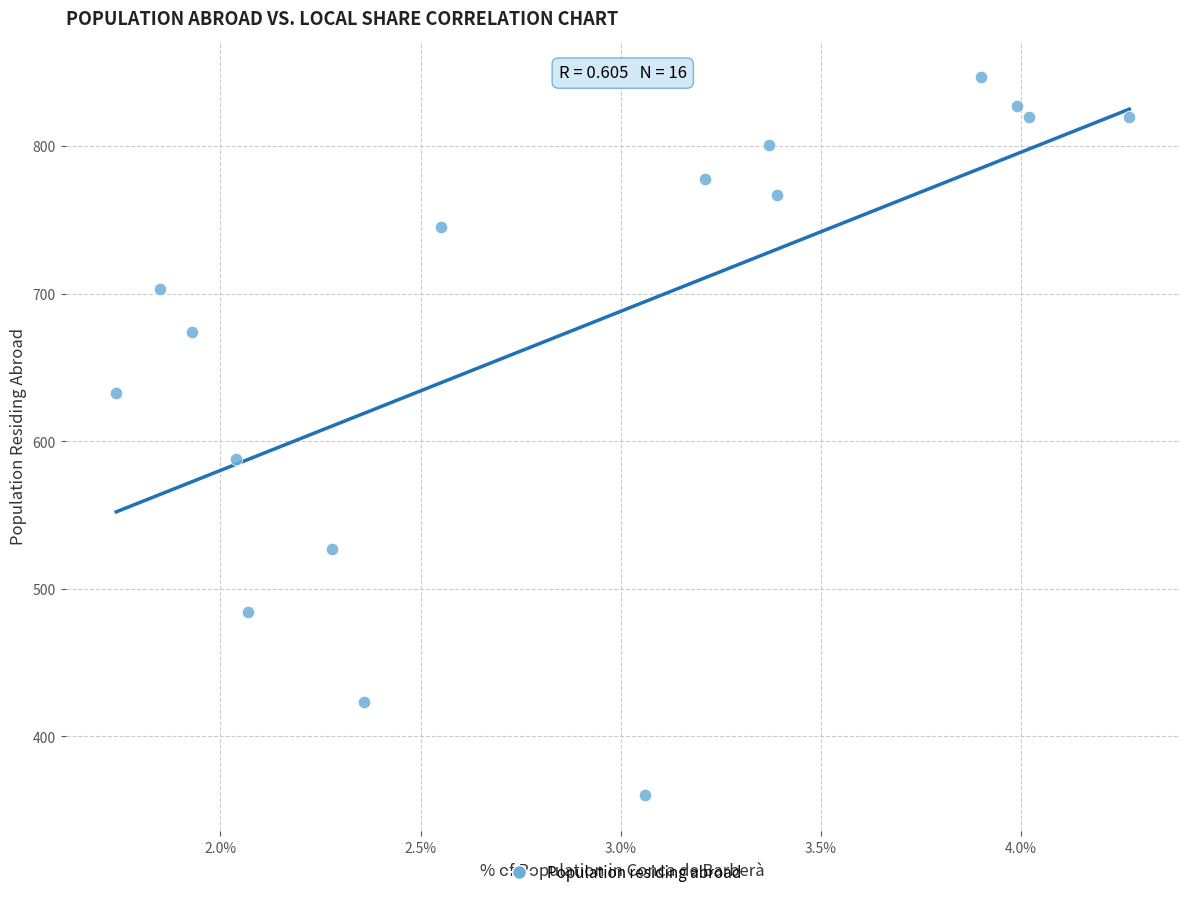

What is the range of Y values (max minus min)?

487